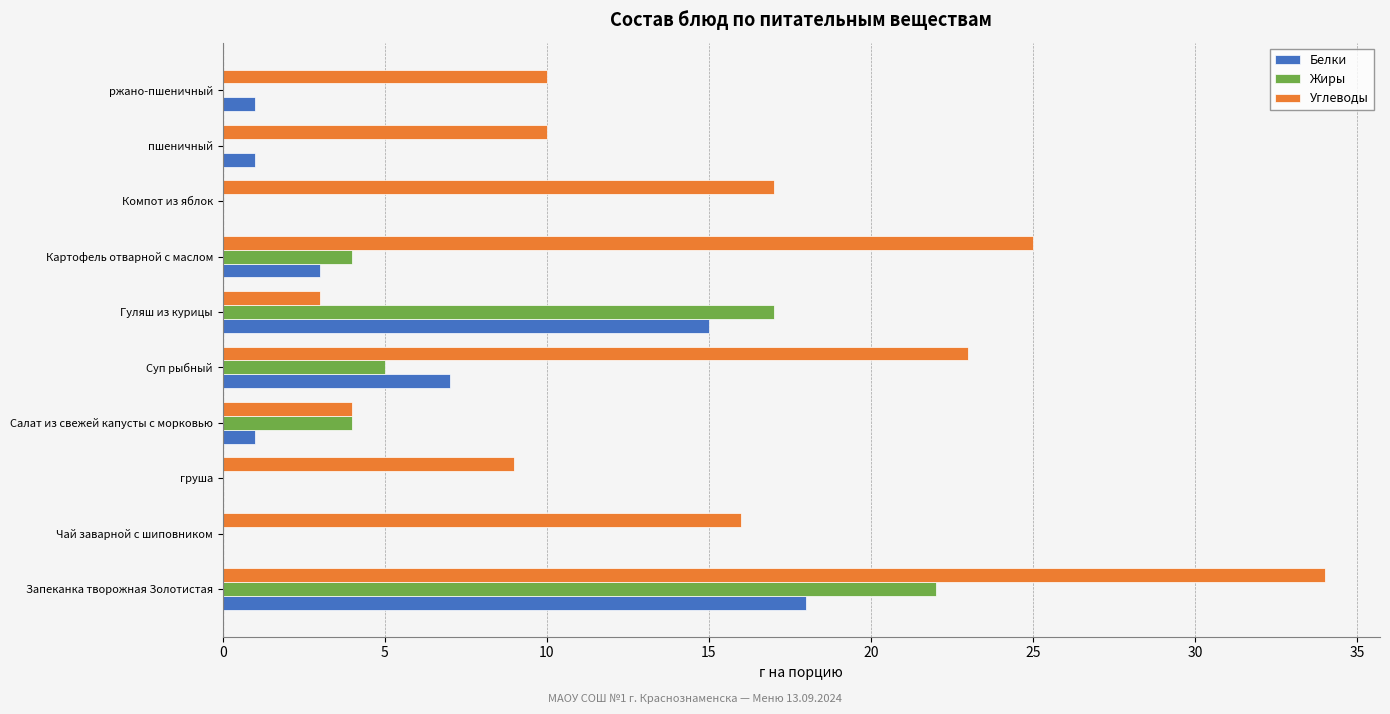

Count the number of categories in the chart.

10